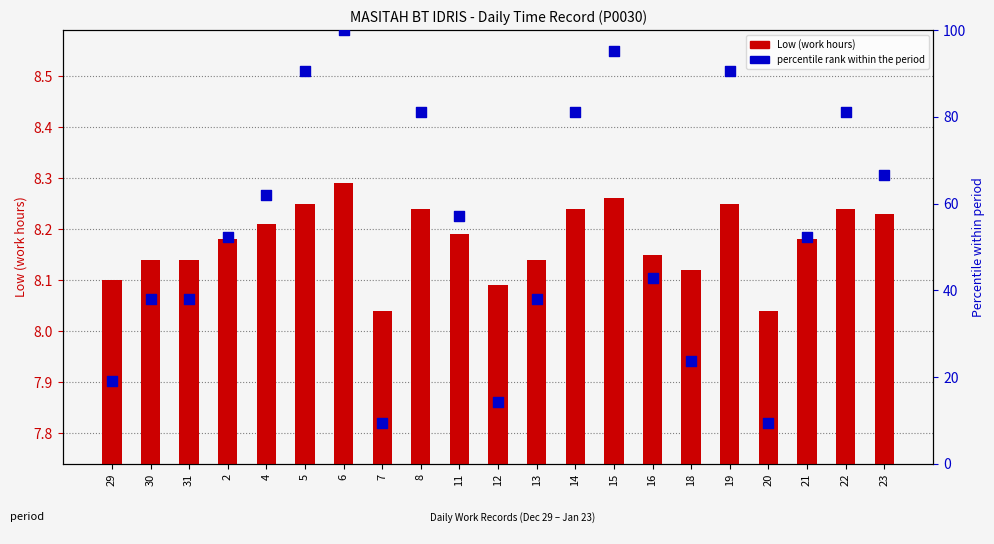

At how many categories does at least one series exceed 80?

7